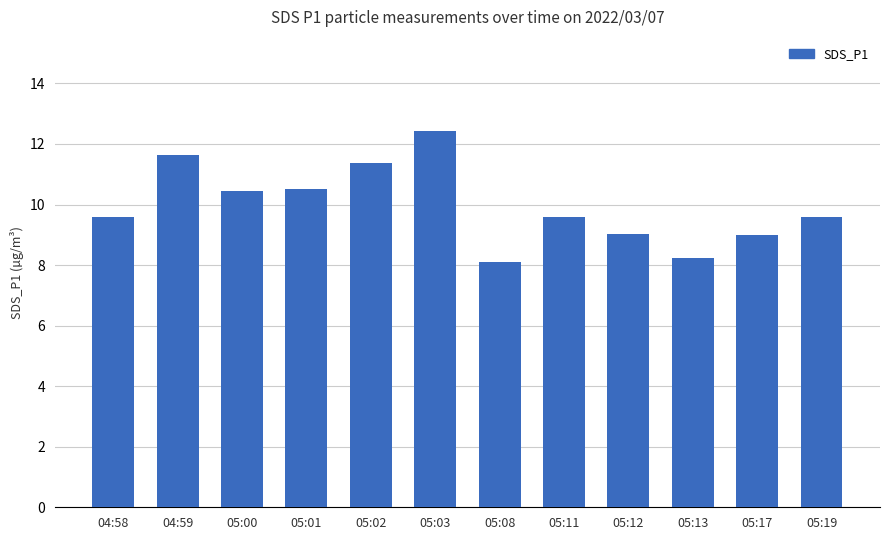

Count the number of categories in the chart.

12